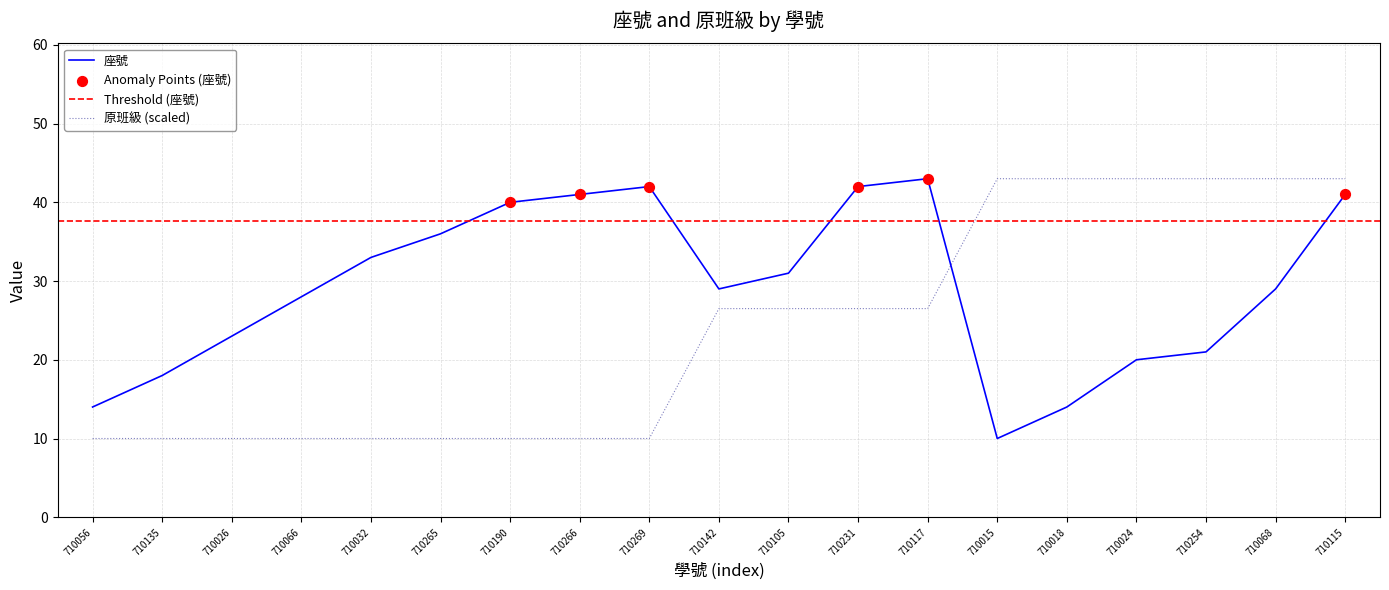

Which series has the largest Y range (max minus min)?

座號